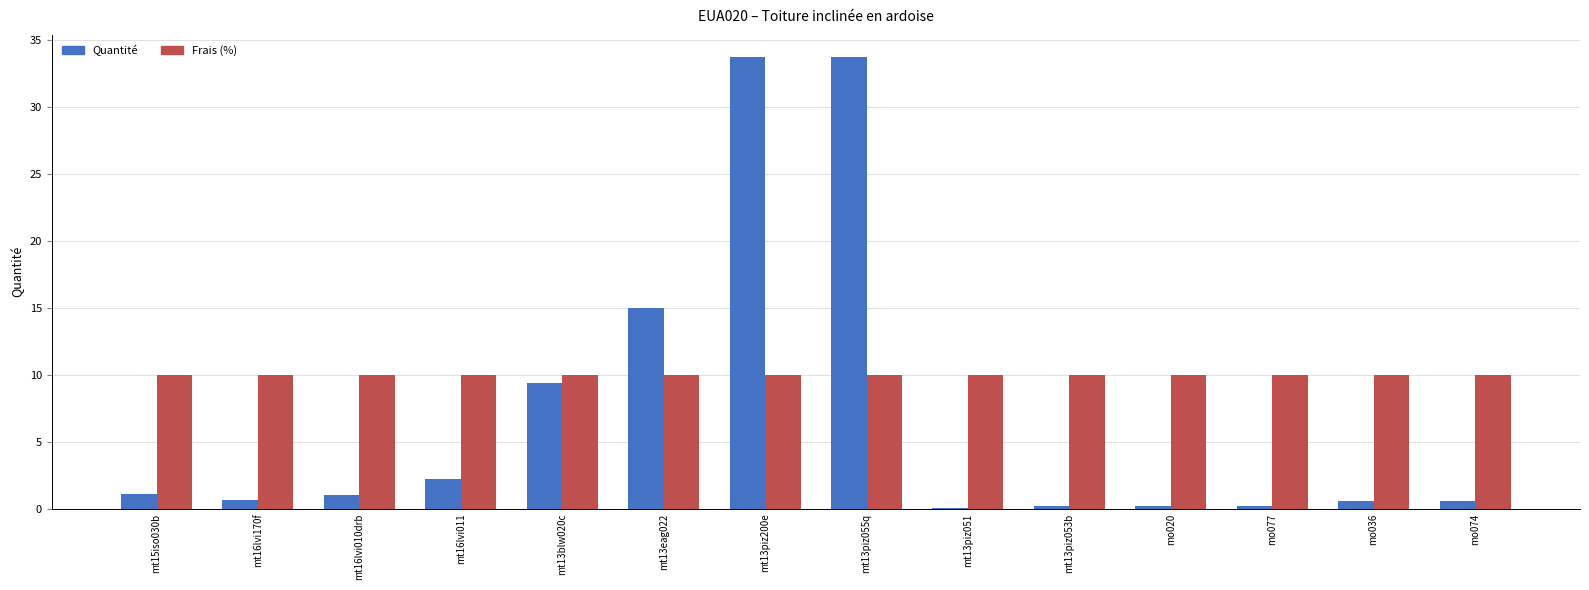

What is the sum of all Quantité values?

98.7